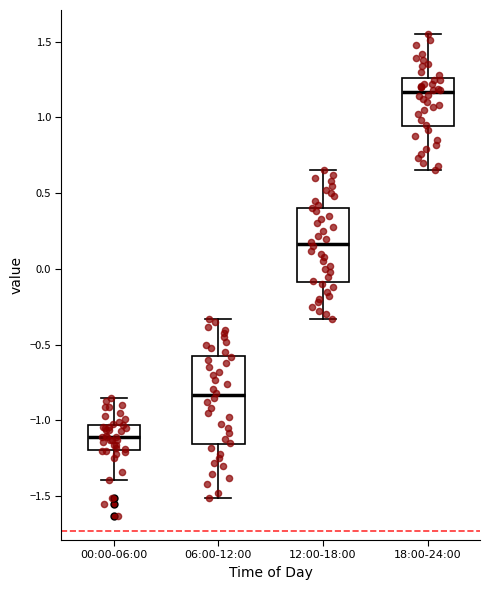

Reading left to right, read every box against the y-axis: the position of its median line, the range the box covers, and the ends of its whiskers. The values are not printed on the chart, so give them approximately, as read against the axis.

00:00-06:00: median -1.10, box -1.20 to -1.05, whiskers -1.40 to -0.85
06:00-12:00: median -0.85, box -1.15 to -0.55, whiskers -1.50 to -0.35
12:00-18:00: median 0.15, box -0.10 to 0.40, whiskers -0.35 to 0.65
18:00-24:00: median 1.15, box 0.95 to 1.25, whiskers 0.65 to 1.55